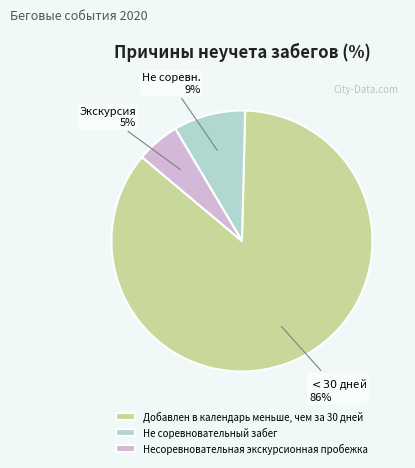

How many segments does this pie chart have?

3